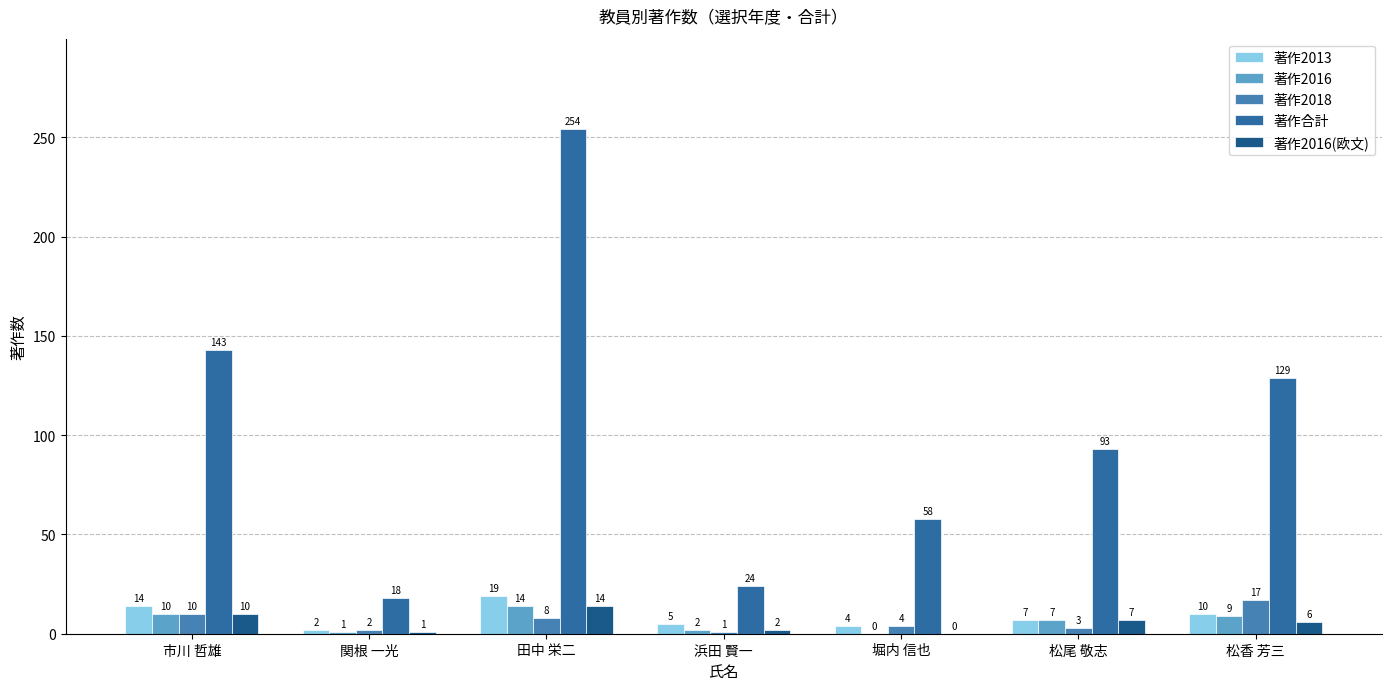

Are the bars horizontal?

No